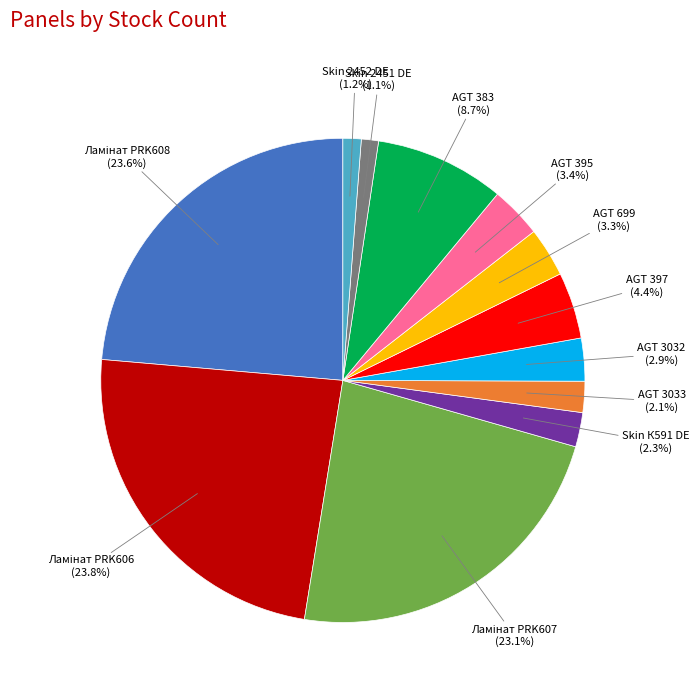

How many slices are in this pie chart?

12